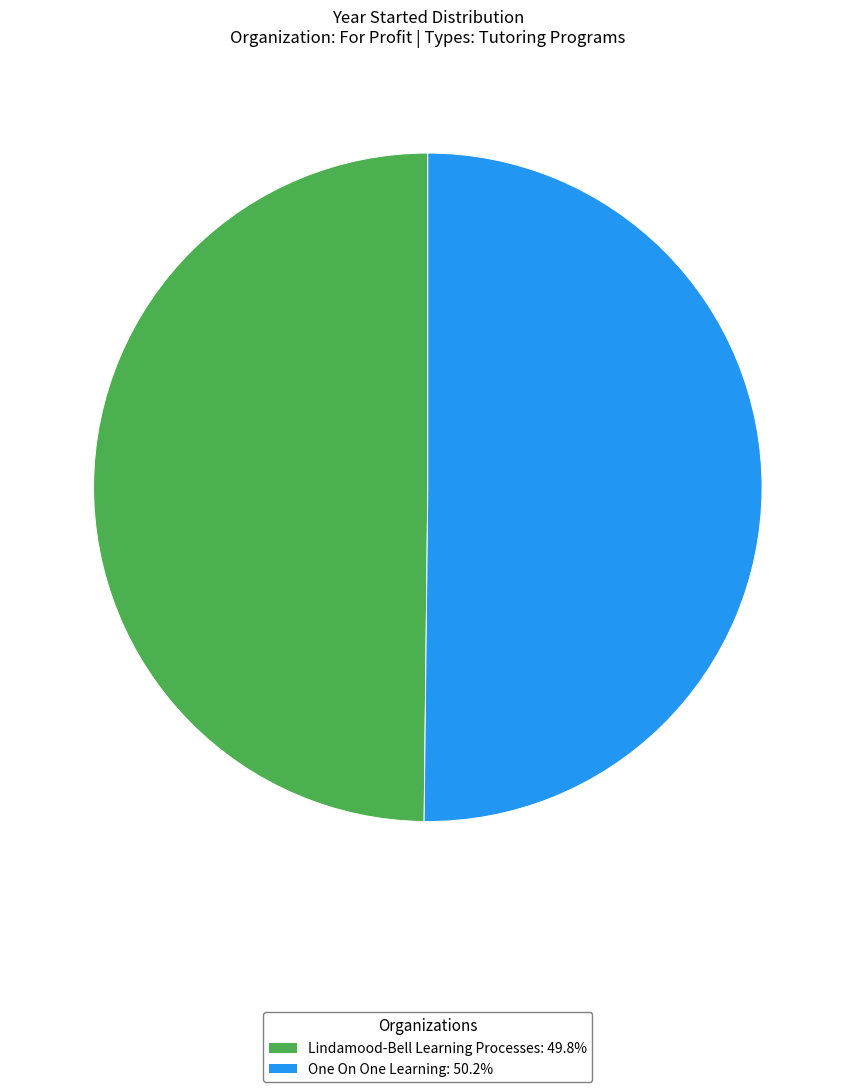

What is the ratio of the value at One On One Learning to the value at Lindamood-Bell Learning Processes?

1.0